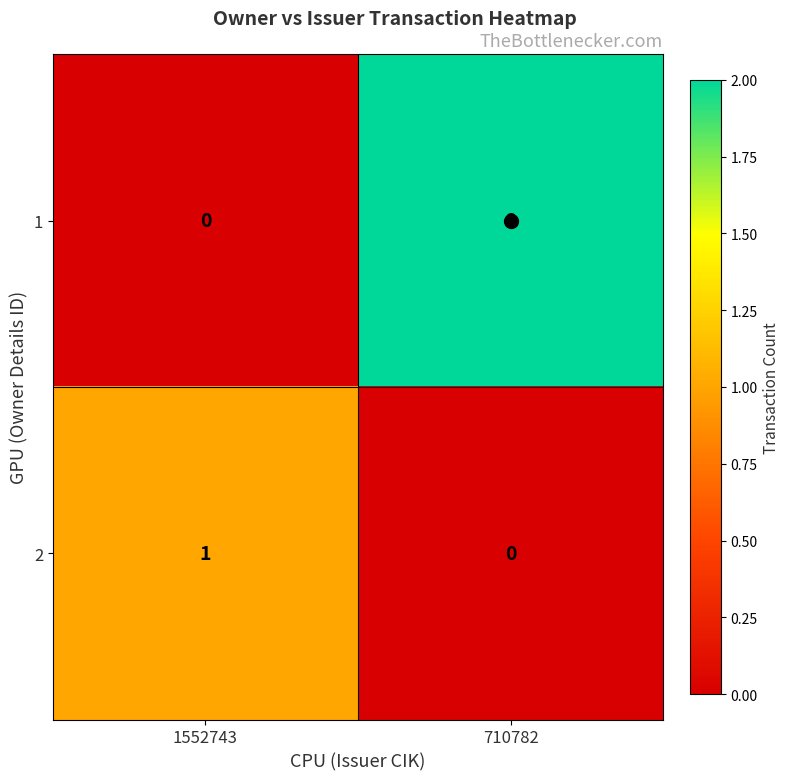

Is the value of 1 at 710782 greater than the value of 2 at 710782?

Yes